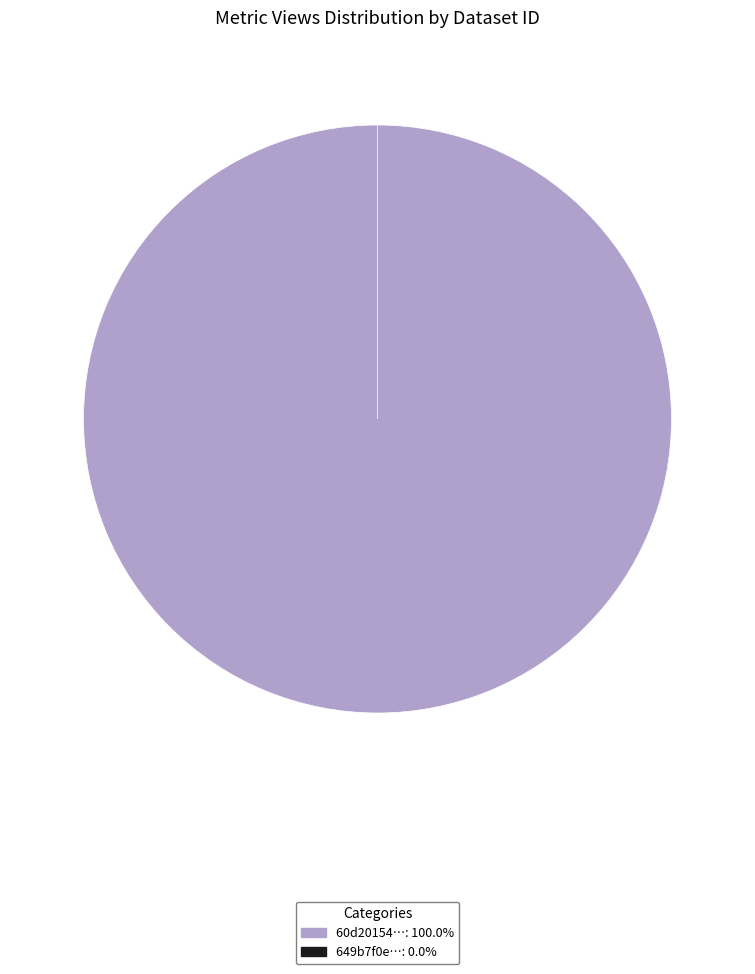

How many slices are in this pie chart?

2